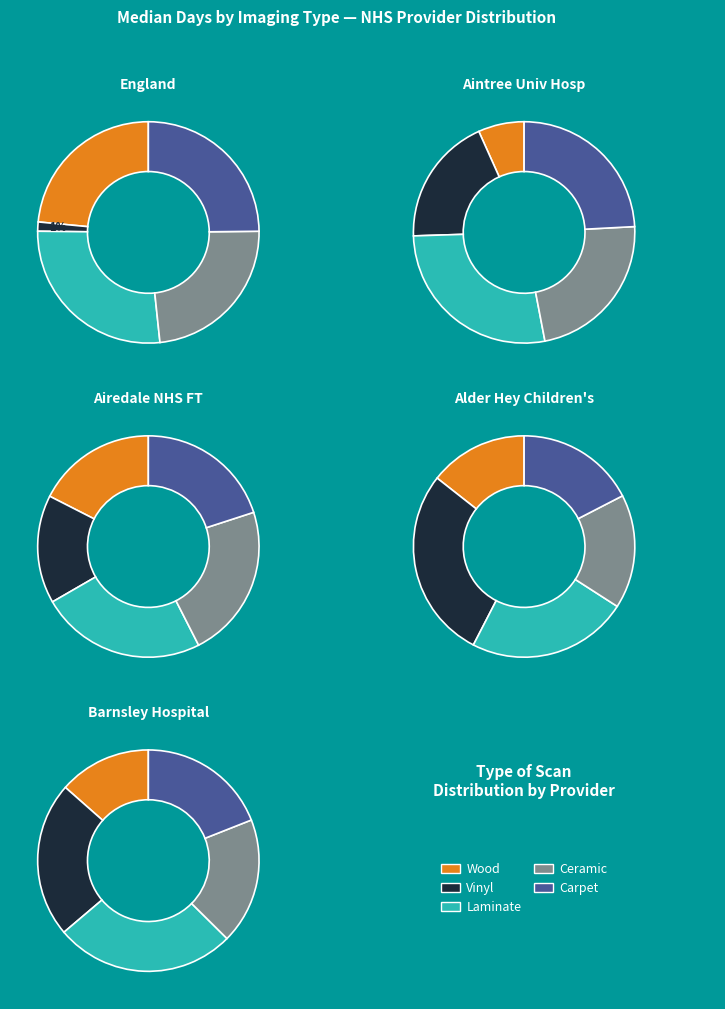

Count the number of slices in the pie.

5